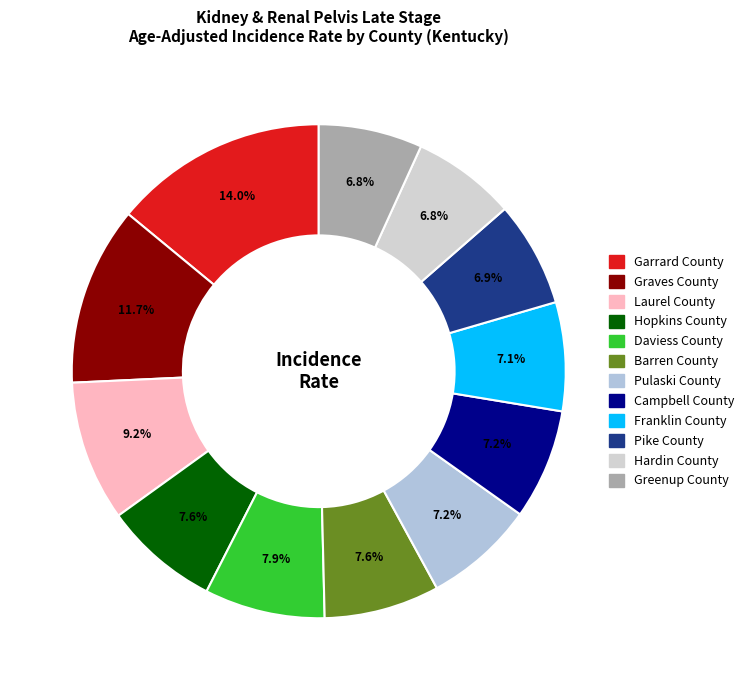

Is it true that Graves County is 20% of the pie?

False